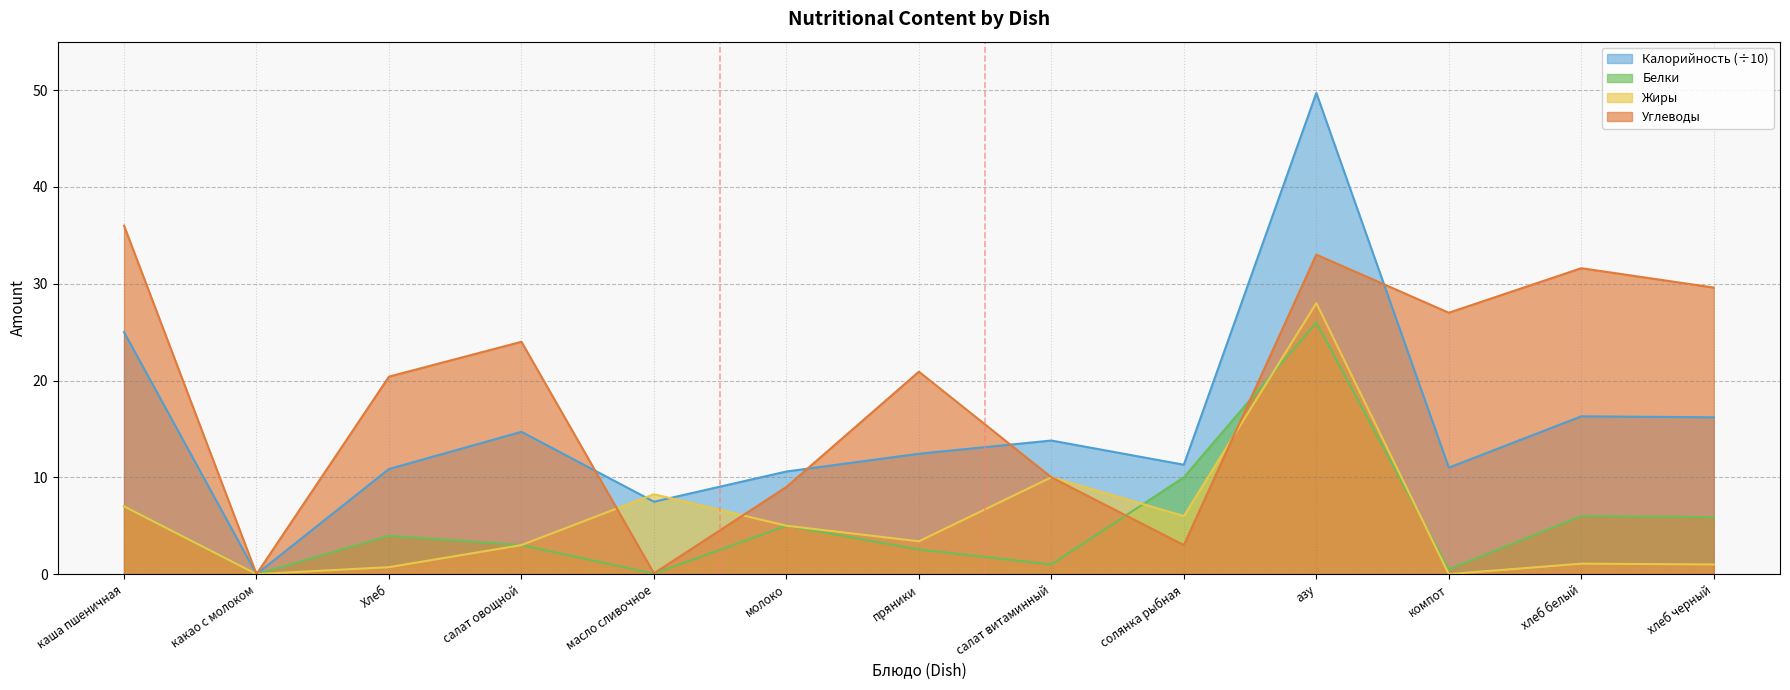

List the labels in order of Белки value, largest first.

азу, солянка рыбная, каша пшеничная, хлеб белый, хлеб черный, молоко, Хлеб, салат овощной, пряники, салат витаминный, компот, масло сливочное, какао с молоком